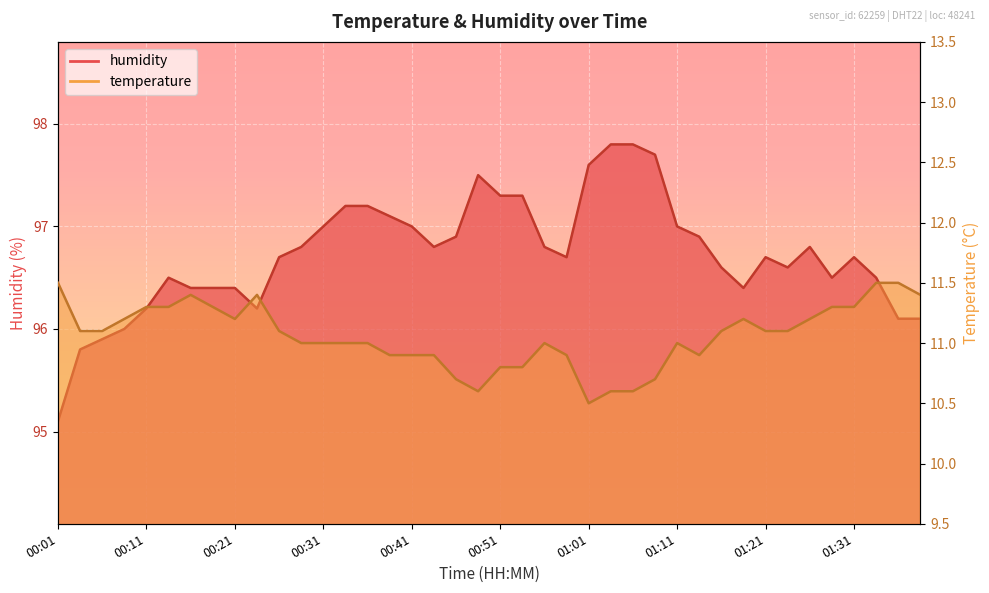

What position from the right is 01:01?

16